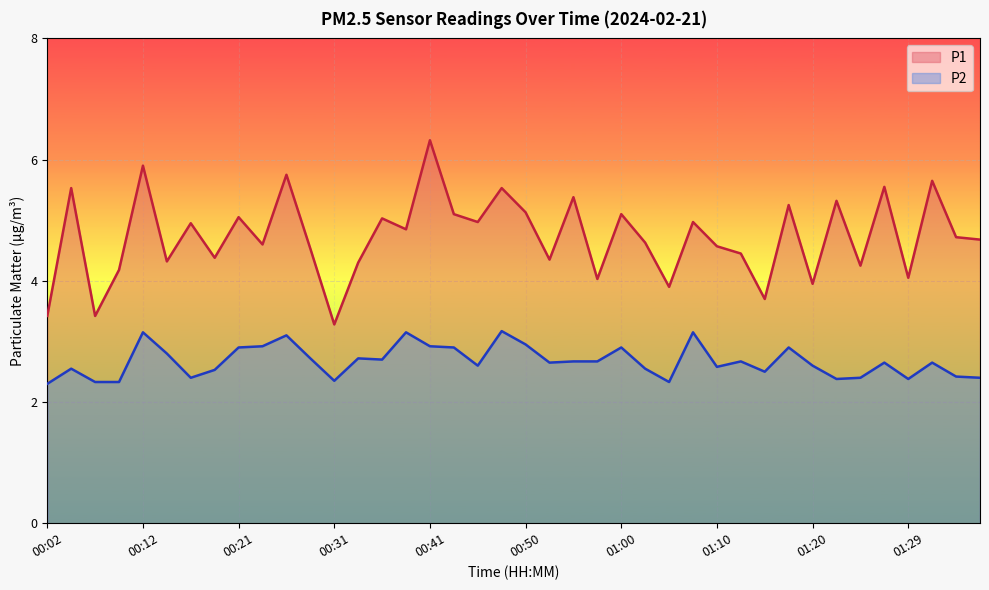

True or false: P1 and P2 intersect in this chart.

False